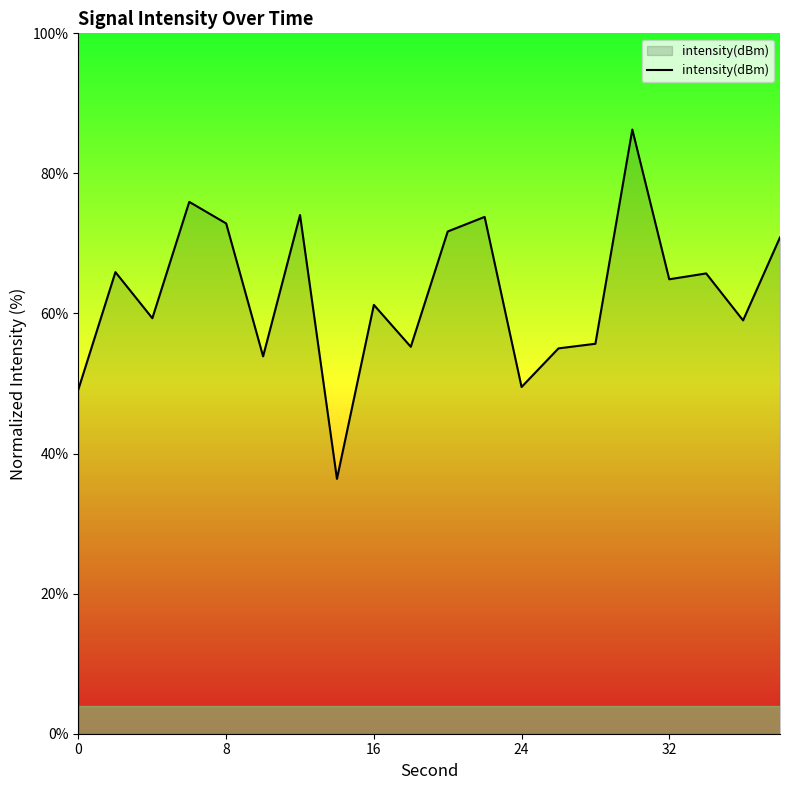

What is the greatest value displayed?

86.3